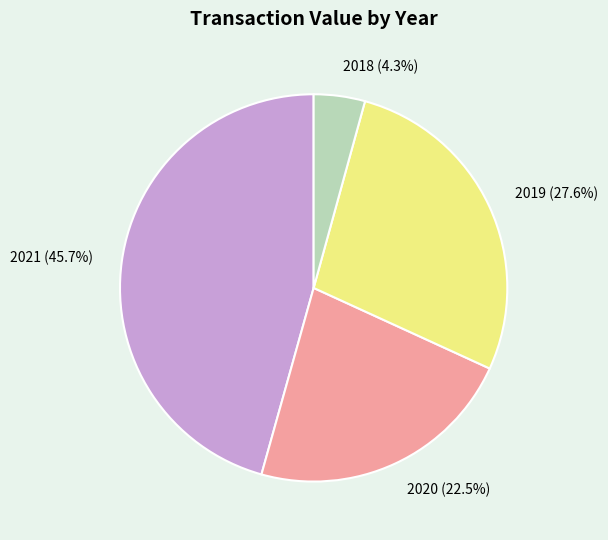

Is 2020 (22.5%) the majority of the pie?

No